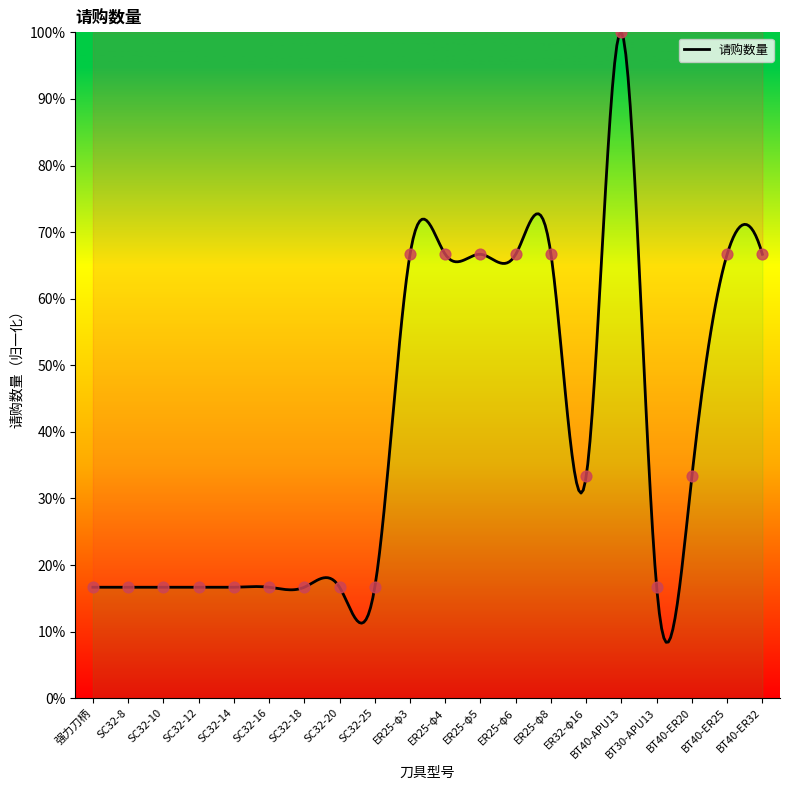

Approximately how many times larger is the value at ER25-φ3 compared to ER25-φ4?

1.0